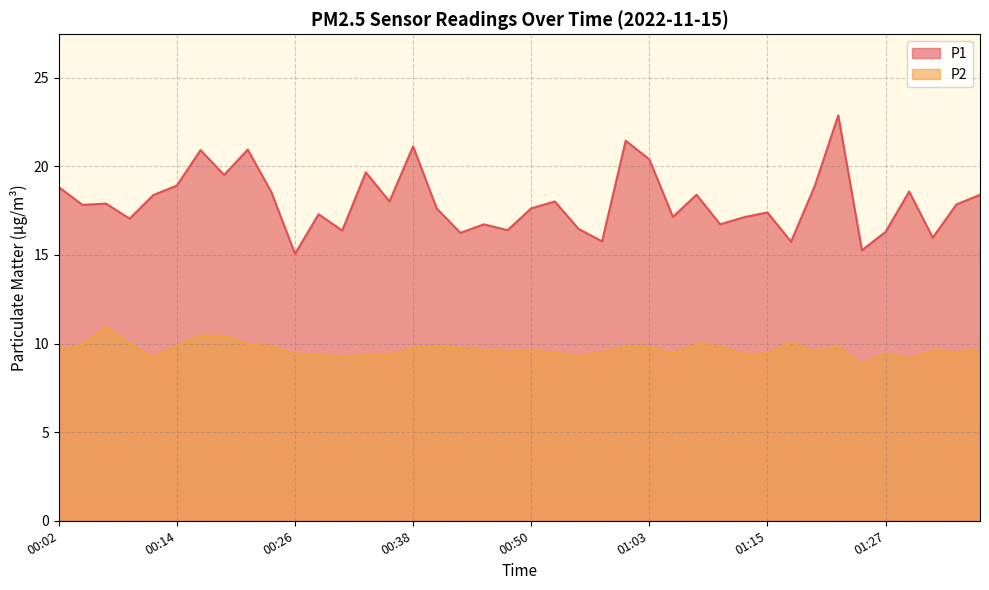

True or false: P1 and P2 intersect in this chart.

False